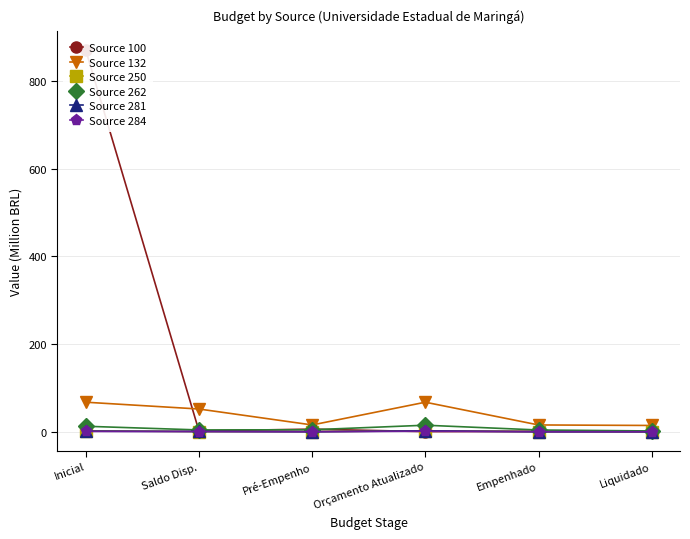

What is the sum of the Source 132 values at Empenhado and Saldo Disp.?

67.4